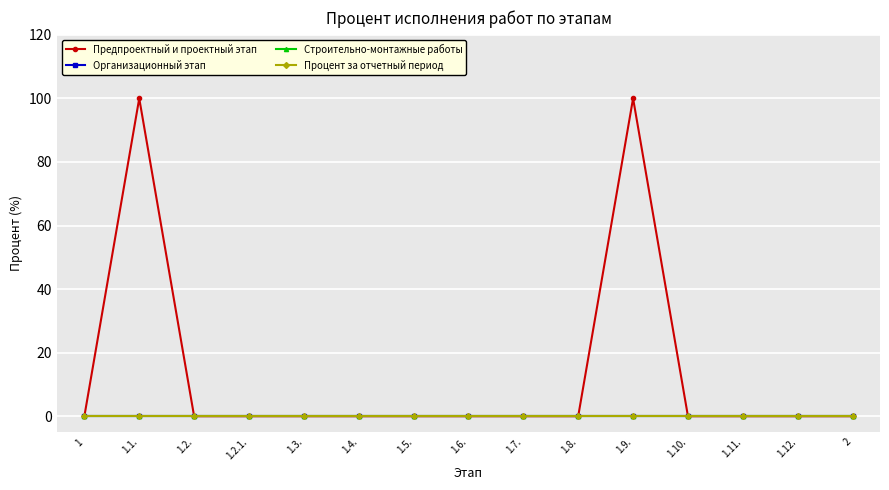

At which label does Предпроектный и проектный этап reach its peak?

1.1.